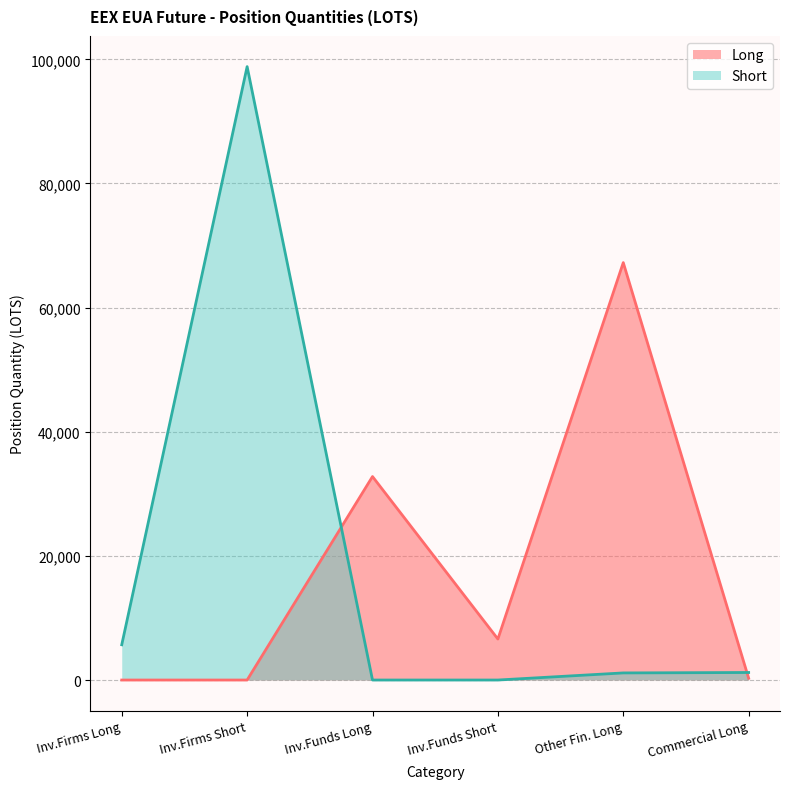

Is the value of Long at Inv.Firms Short greater than the value of Short at Inv.Firms Short?

No